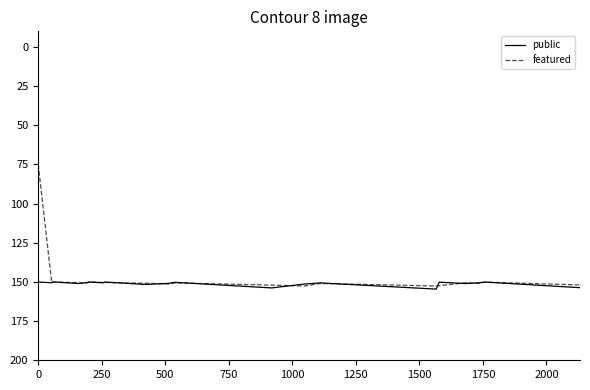

What is the lowest value of the featured series?

75.0